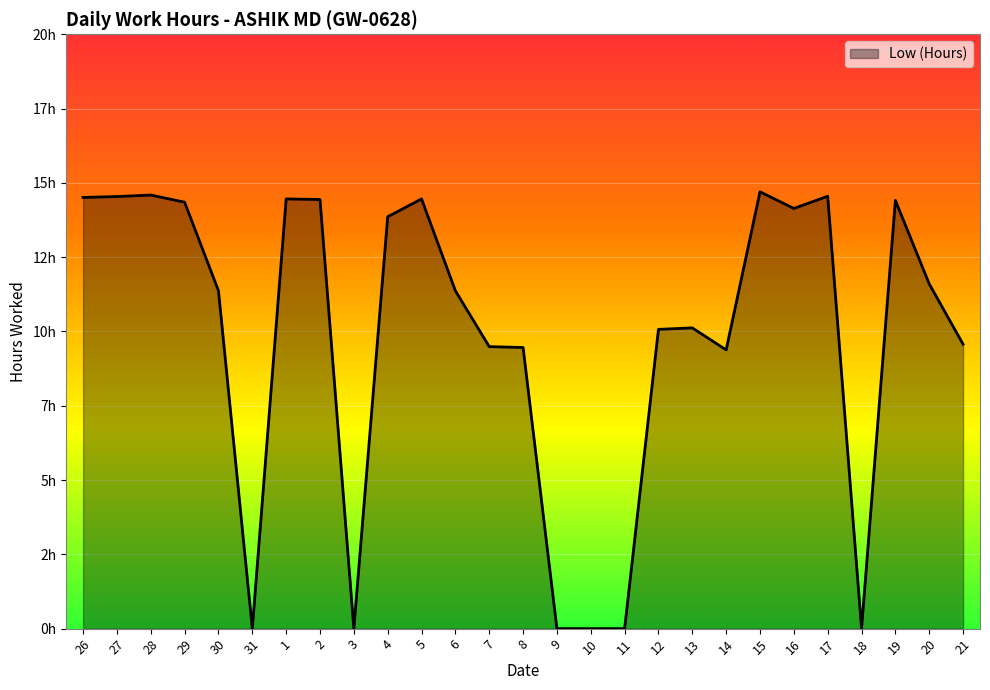

At which label does the data first exceed 11?

26